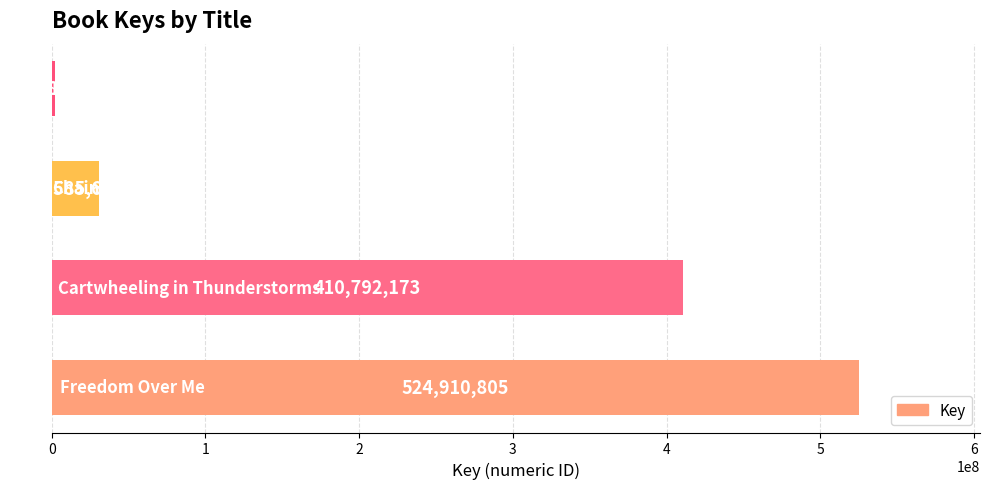

What is the maximum value shown in the chart?

524910805